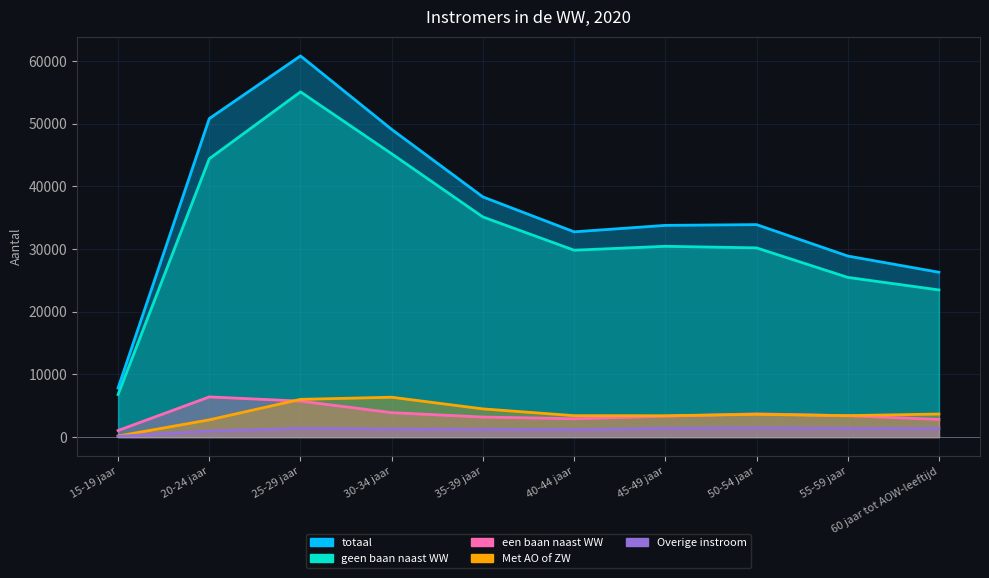

What is the value of the Met AO of ZW point at the 9th from the left?

3420